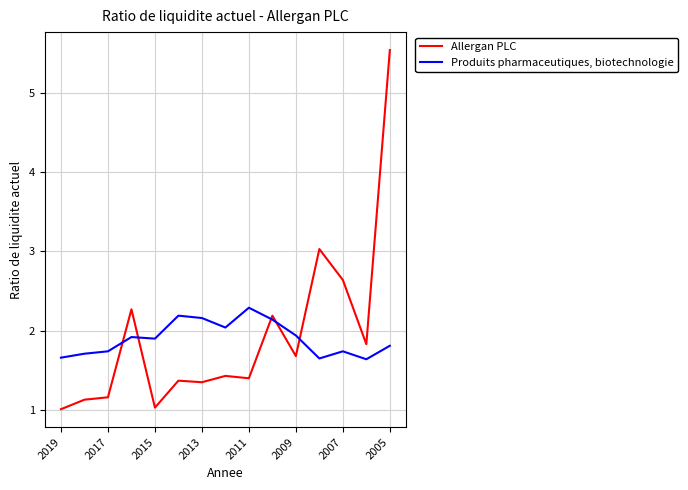

Which series has the widest spread of values?

Allergan PLC